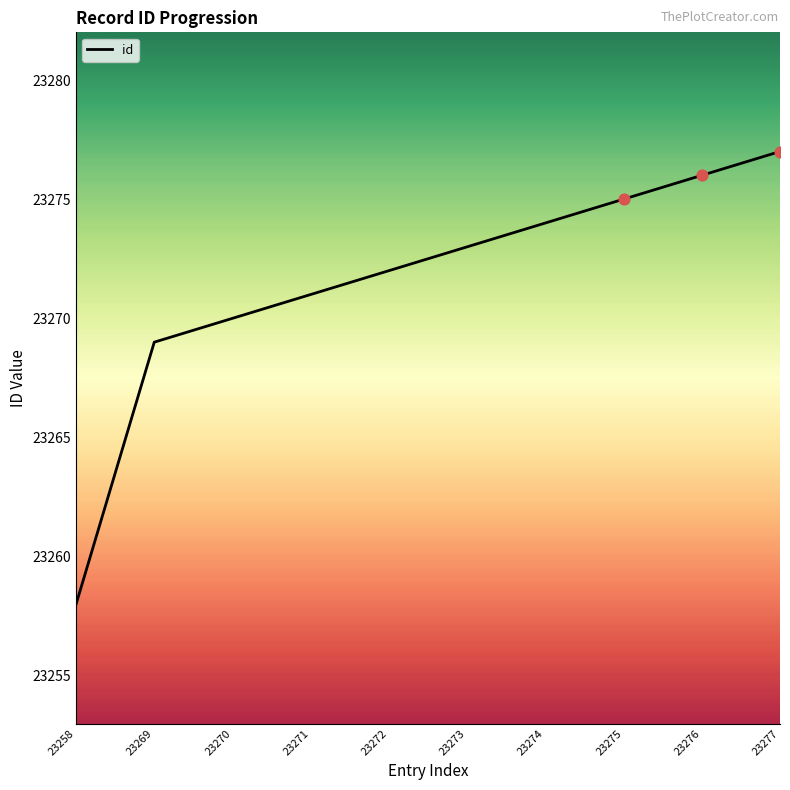

Which has a higher value, 23276 or 23273?

23276